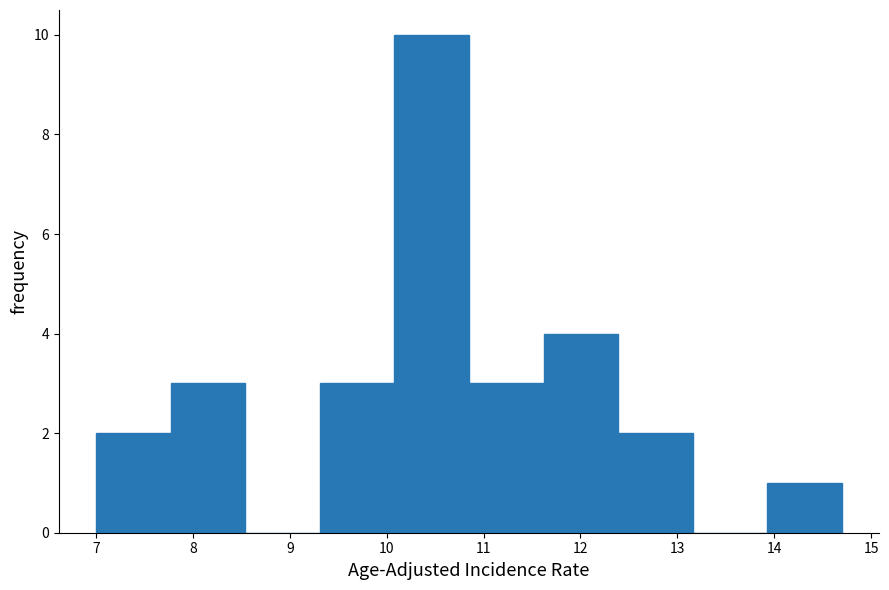

Over which range of the x-axis is the bar tallest?

10.08 to 10.85